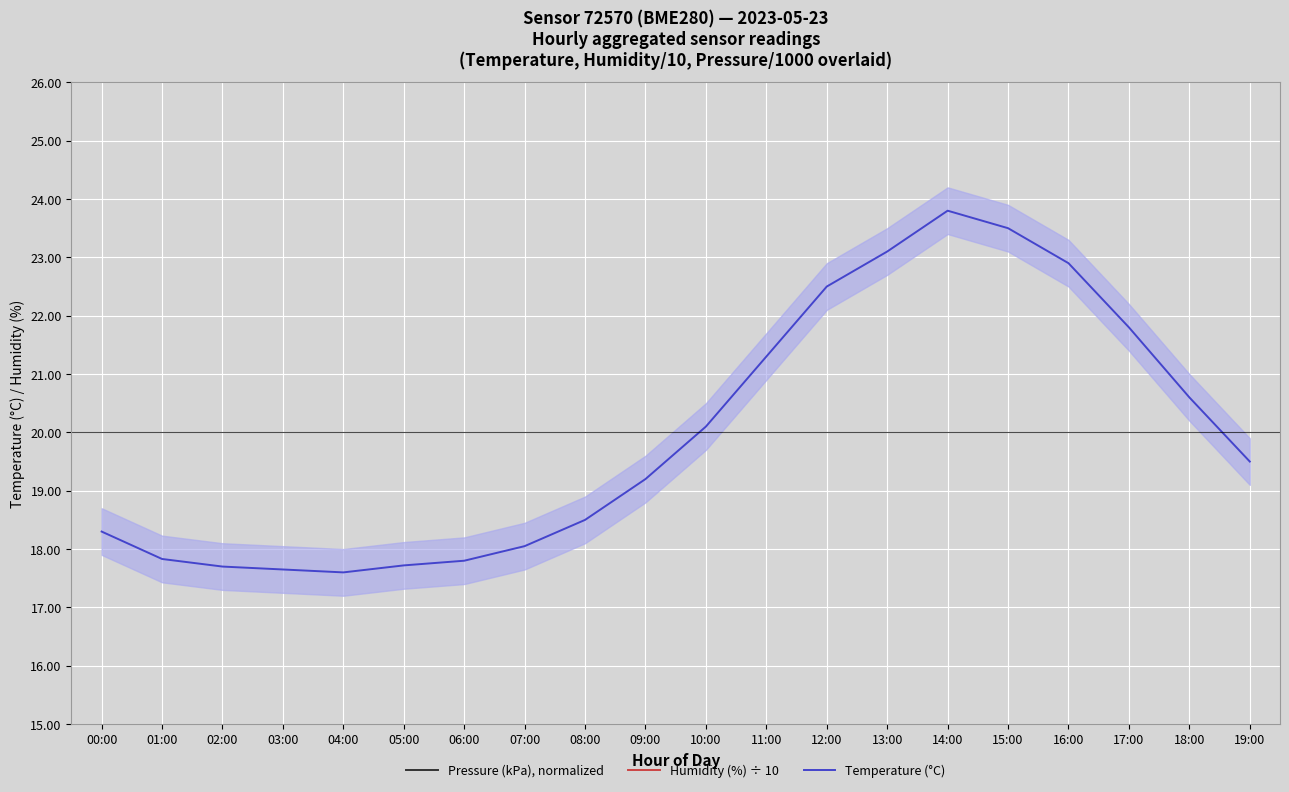

The Humidity (%) ÷ 10 series shows 8.8 at 01:00. True or false?

True